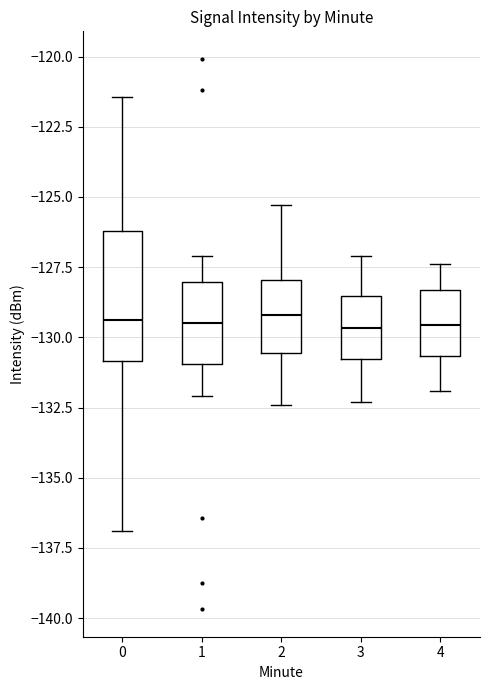

Comparing the boxes themselves (not the whiskers), which one is the tallest?

0